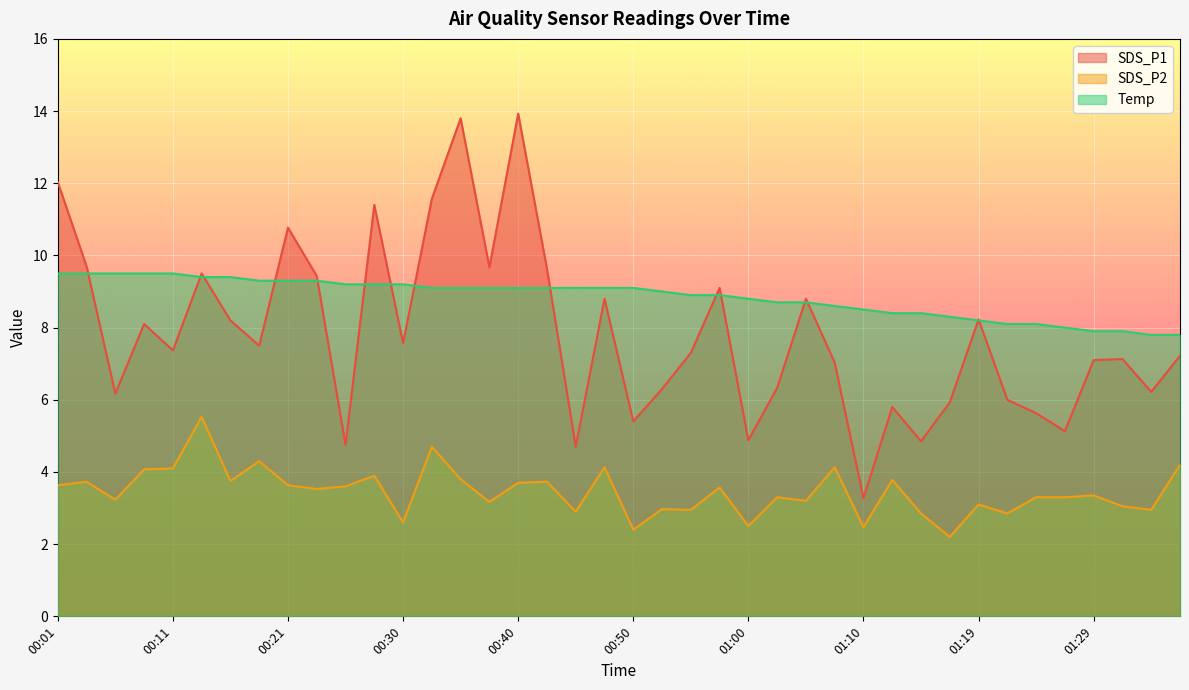

Which category has the highest value in the SDS_P2 series?

00:13